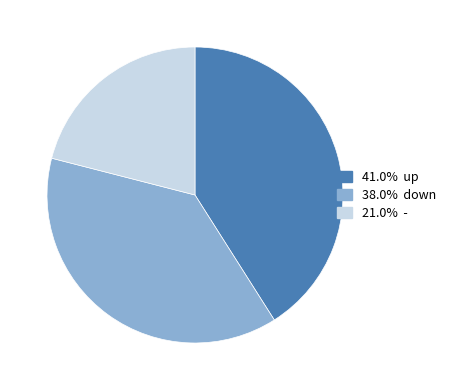

Count the number of slices in the pie.

3